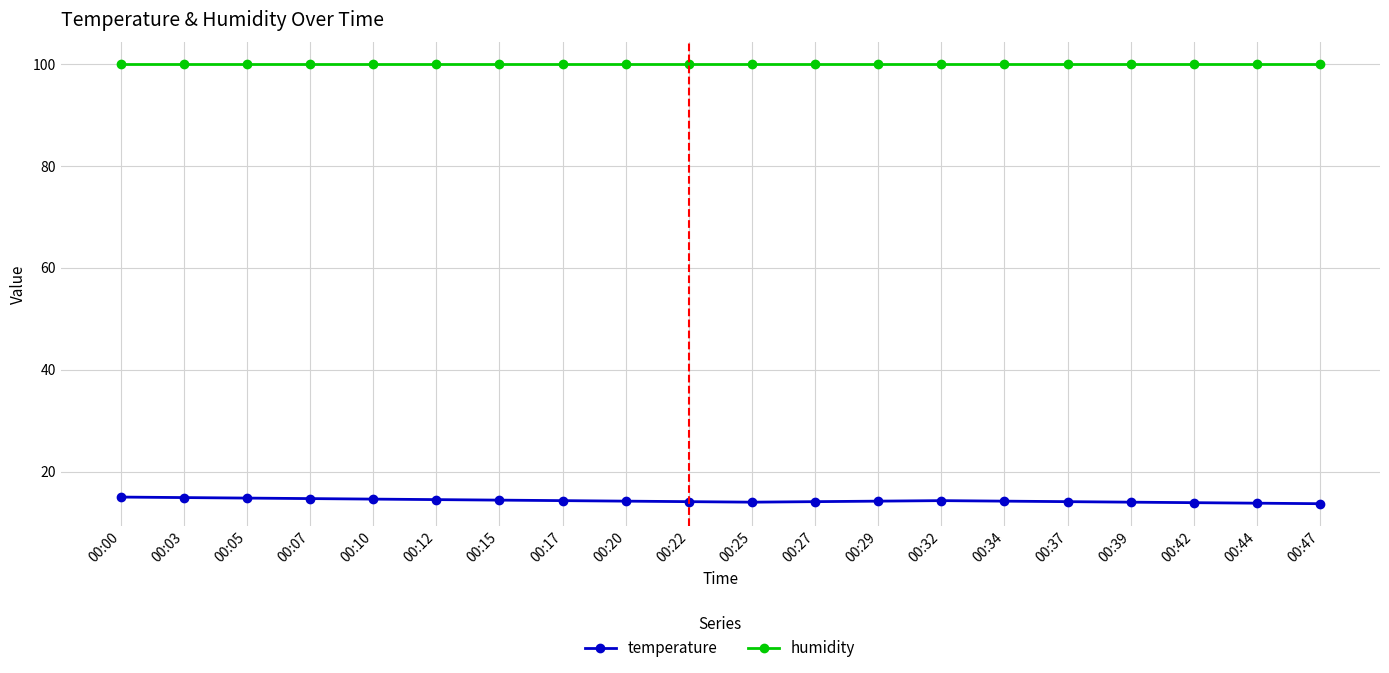

How many lines are shown in the chart?

2